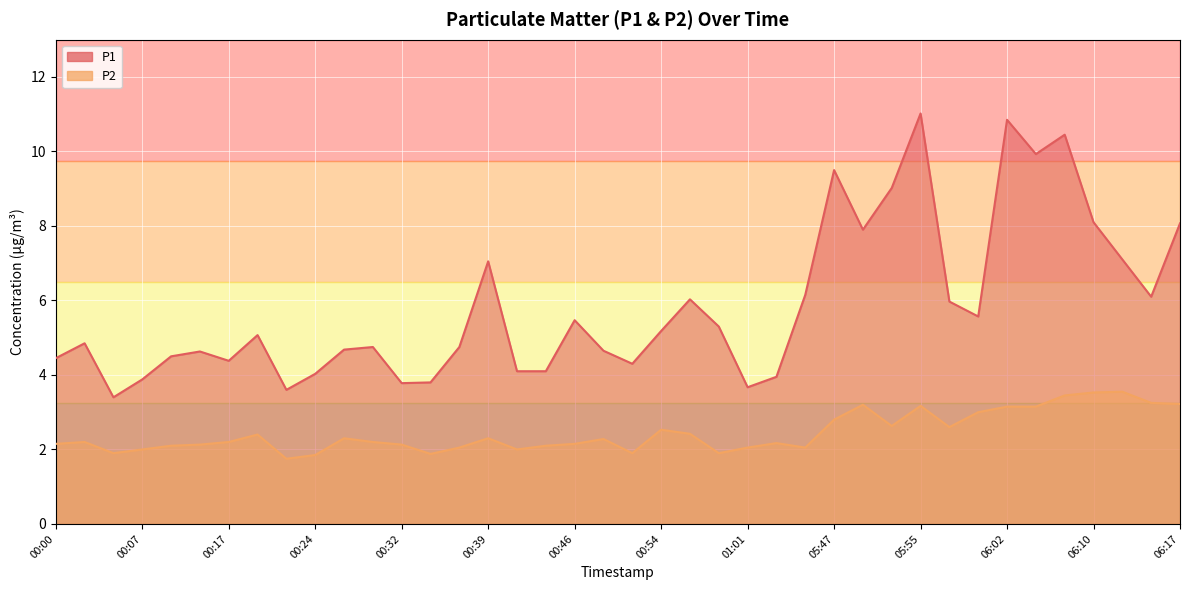

What are all the series names shown in the legend?

P1, P2